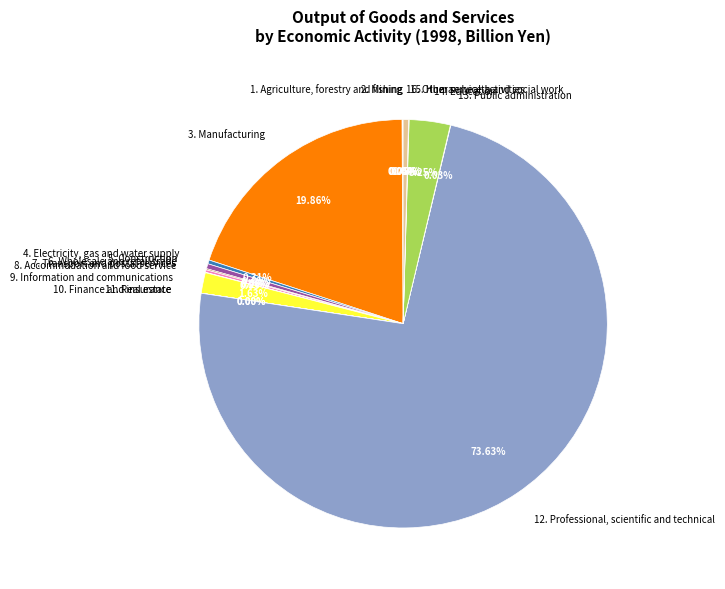

Does 16. Other service activities account for over 50% of the chart?

No